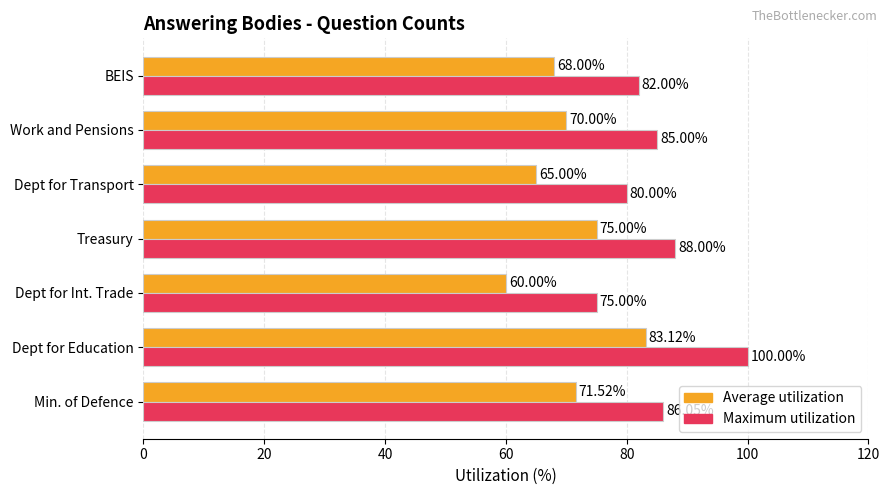

Which series has the largest range (max minus min)?

Maximum utilization